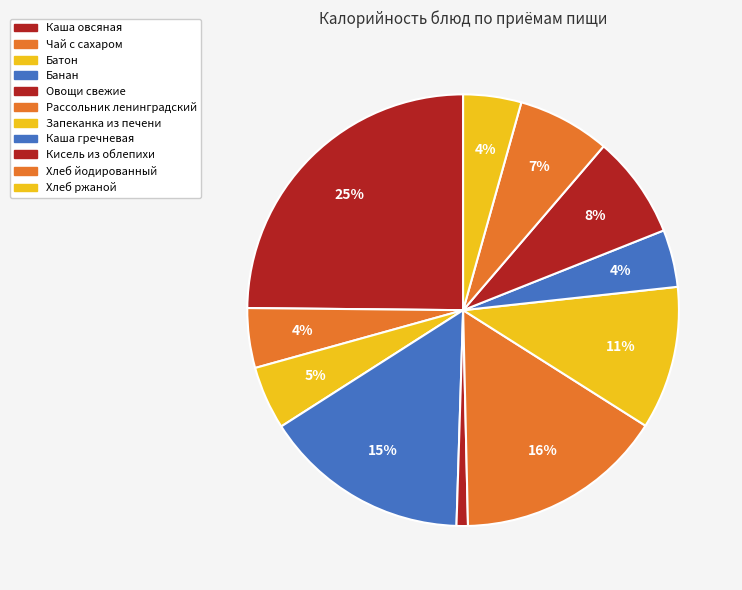

Which category has the biggest portion of the pie?

Каша овсяная